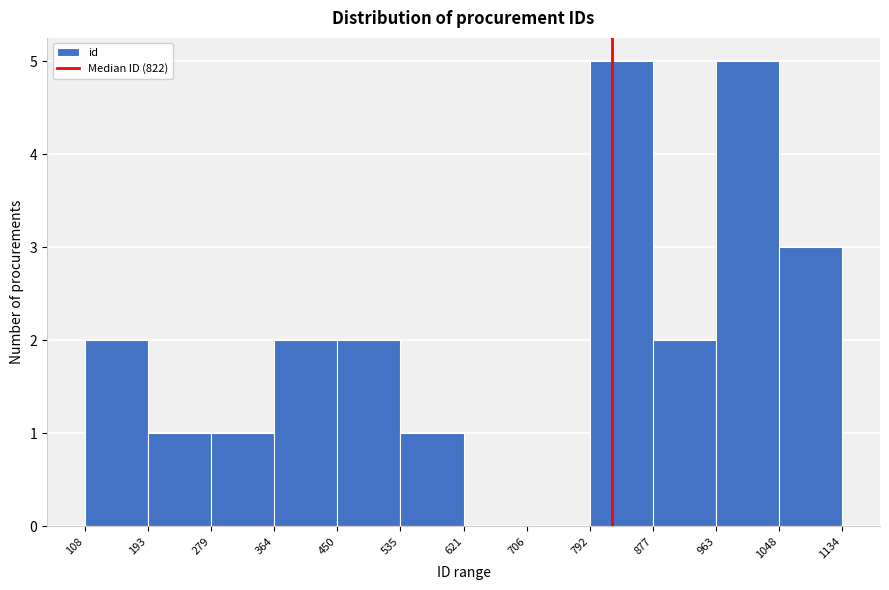

Reading left to right, transcribe this chart: for each bar, give the range it covers on the x-axis and its height. The values are not printed on the chart, so give them approximately, as read against the axis.

108 to 193: 2
193 to 279: 1
279 to 364: 1
364 to 450: 2
450 to 535: 2
535 to 621: 1
621 to 706: 0
706 to 792: 0
792 to 877: 5
877 to 963: 2
963 to 1048: 5
1048 to 1134: 3